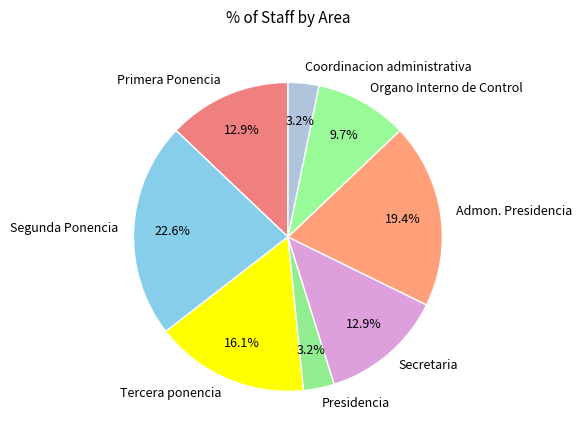

To the nearest percent, what is the difference between the largest and smallest slice percentages?

19%